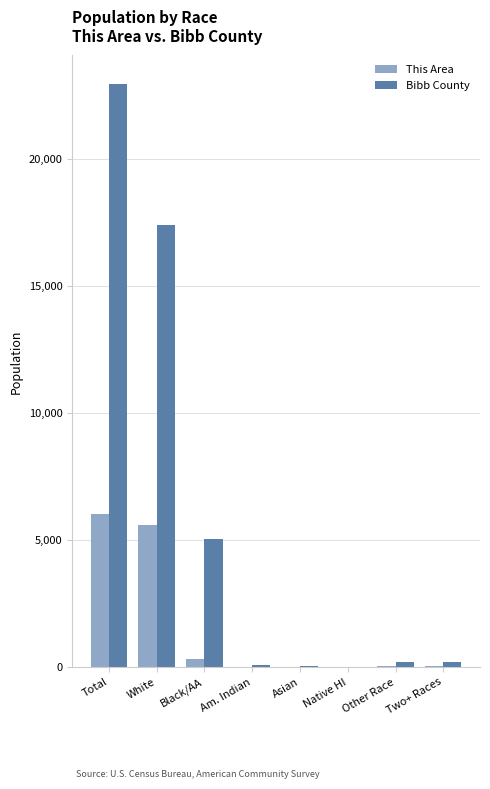

At which category does the chart reach its peak across all series?

Total